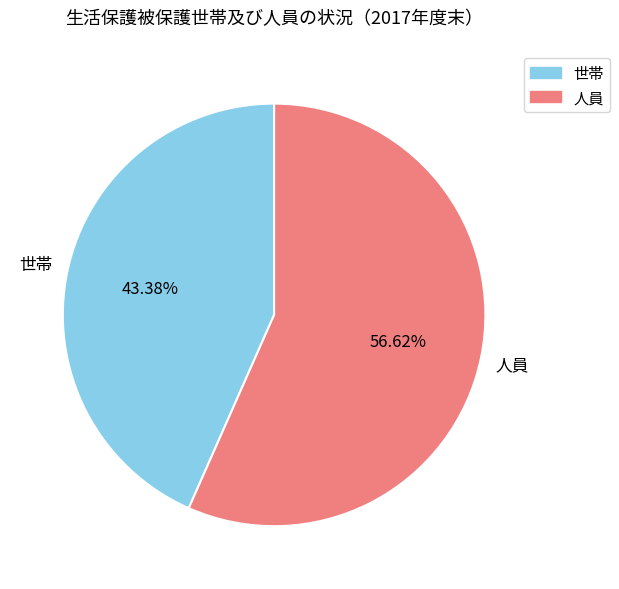

Is there a majority slice in this chart?

Yes